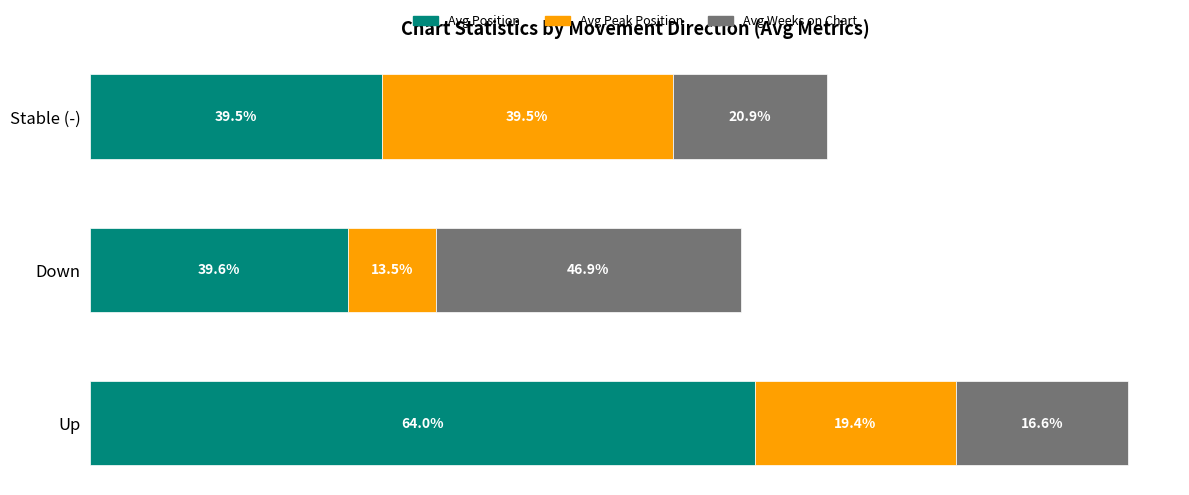

What is the value of the Avg Position bar at the 2nd from the left?

15.1